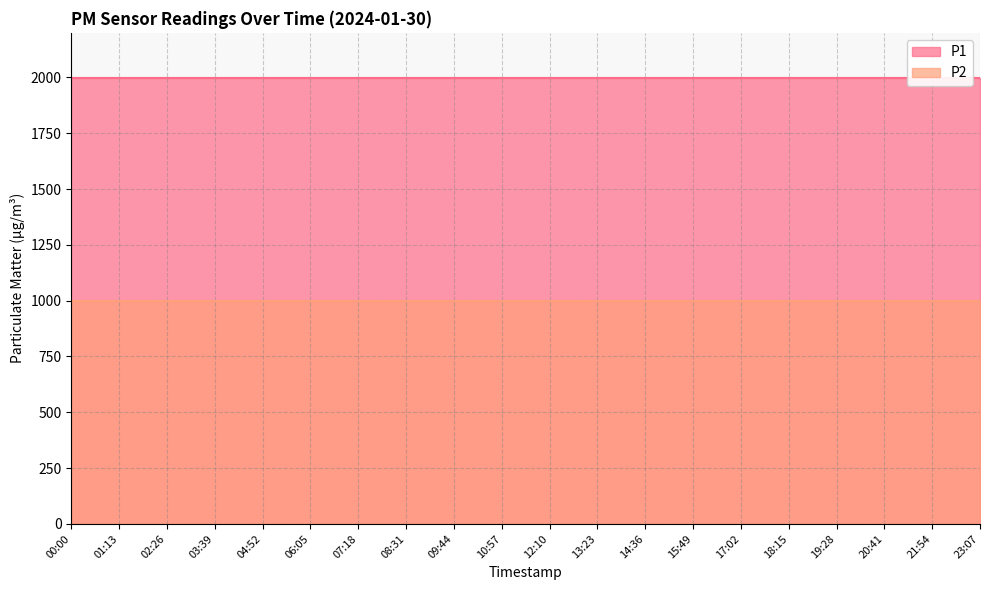

At which category is the sum across all series the highest?

00:00